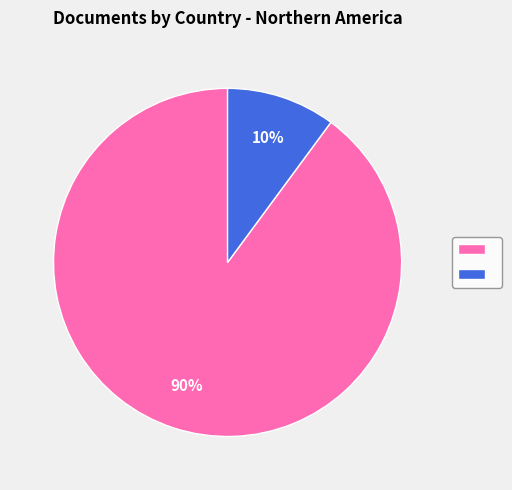

Is there any slice that represents more than half of the pie?

Yes